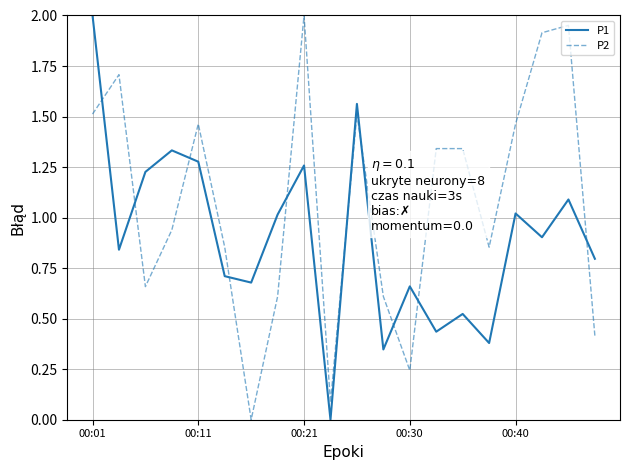

After their last crossing, which series has the higher values: P1 or P2?

P1